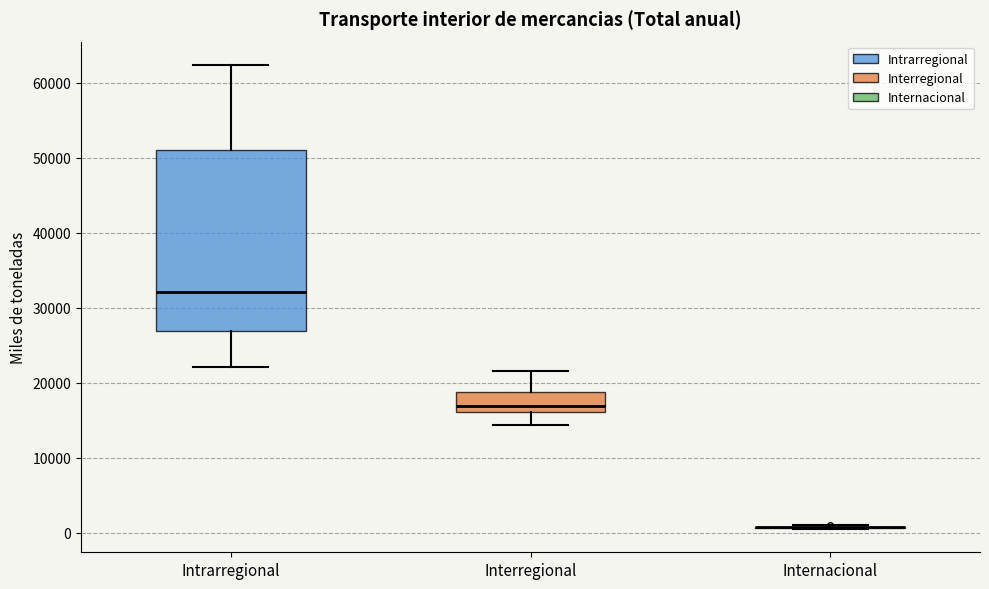

Where is the upper edge of the box for Intrarregional on the y-axis? The values are not printed on the chart, so give them approximately, as read against the axis.

51000